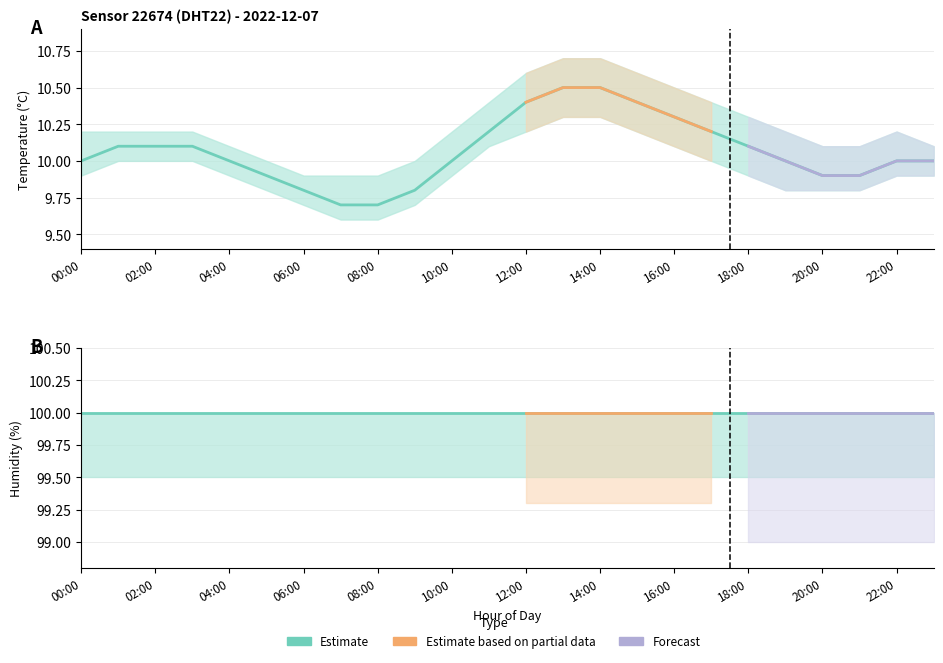

At which category does the chart reach its peak across all series?

00:00